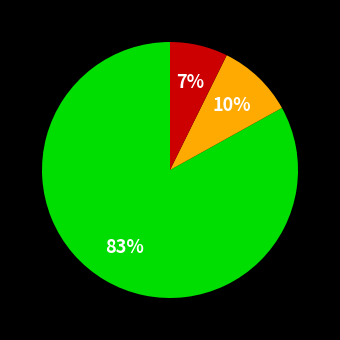

Count the number of slices in the pie.

3